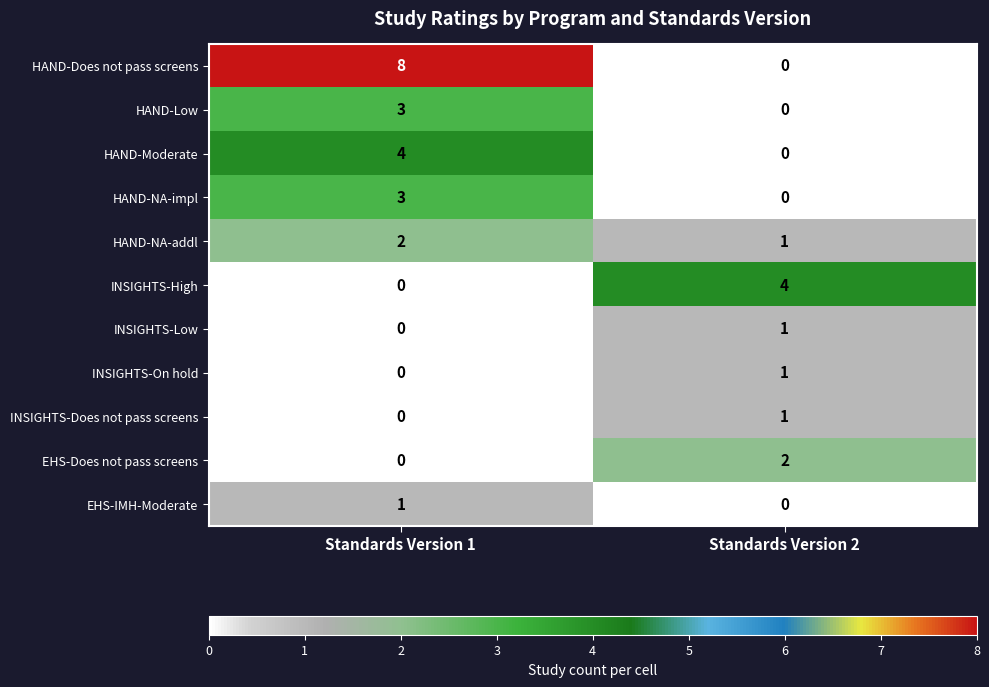

How many values in INSIGHTS-On hold are above zero?

1